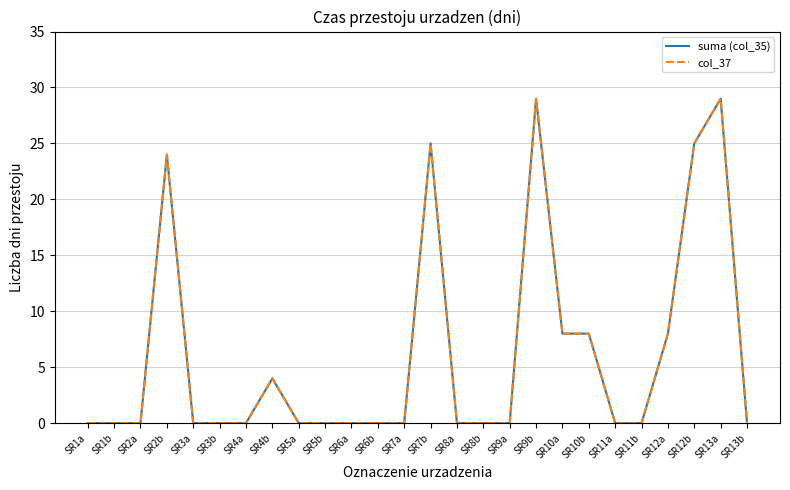

At SR2b, list the series in order from smallest to largest.

suma (col_35), col_37